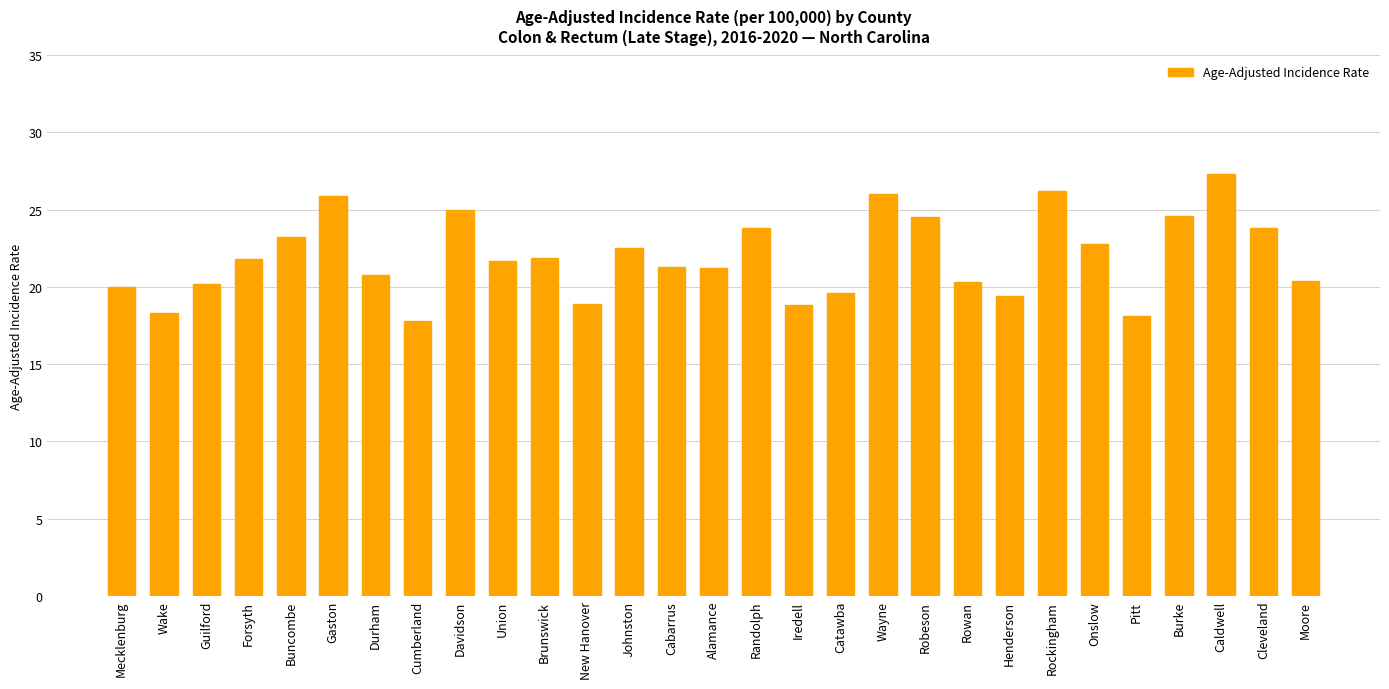

The chart shows a value of 12.8 at Onslow. True or false?

False